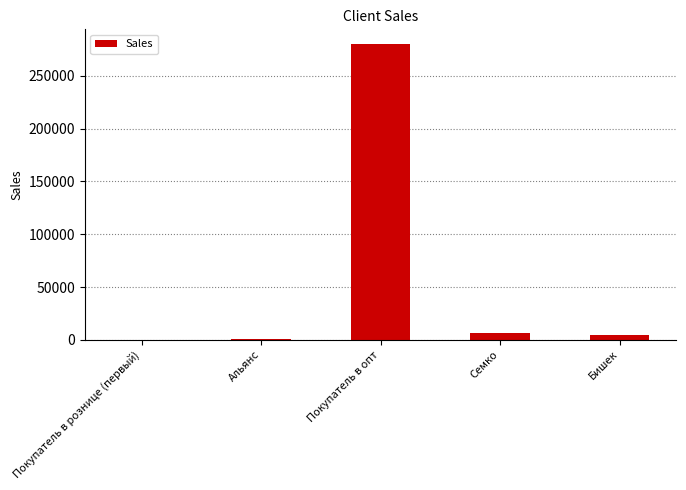

What is the sum of all values?

291265